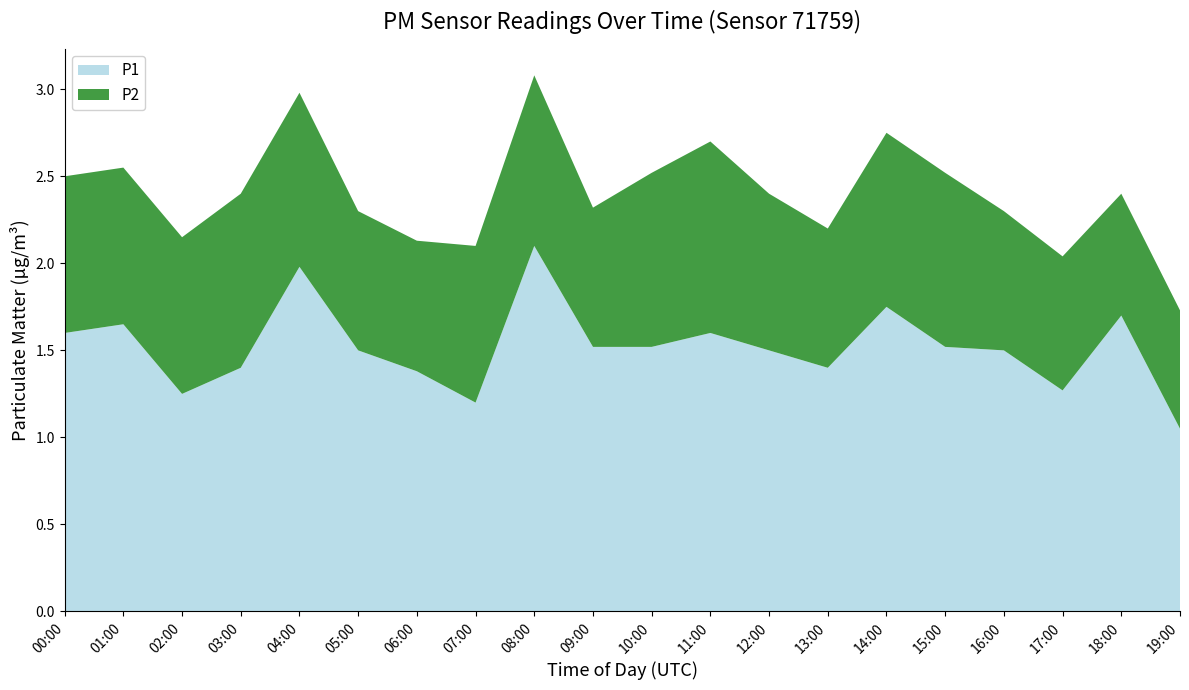

Reading left to right, list all the values displayed in this chart.

P1: 00:00=1.6	01:00=1.6	02:00=1.2	03:00=1.4	04:00=2.0	05:00=1.5	06:00=1.4	07:00=1.2	08:00=2.1	09:00=1.5	10:00=1.5	11:00=1.6	12:00=1.5	13:00=1.4	14:00=1.8	15:00=1.5	16:00=1.5	17:00=1.3	18:00=1.7	19:00=1.1
P2: 00:00=0.9	01:00=0.9	02:00=0.9	03:00=1.0	04:00=1.0	05:00=0.8	06:00=0.8	07:00=0.9	08:00=1.0	09:00=0.8	10:00=1.0	11:00=1.1	12:00=0.9	13:00=0.8	14:00=1.0	15:00=1.0	16:00=0.8	17:00=0.8	18:00=0.7	19:00=0.7